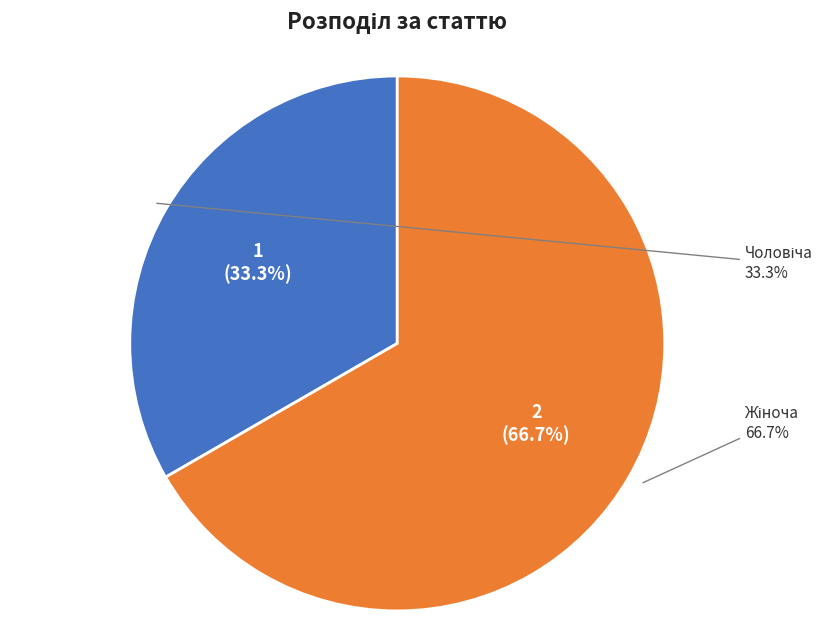

What percentage do Жіноча and Чоловіча together represent?

100.0%